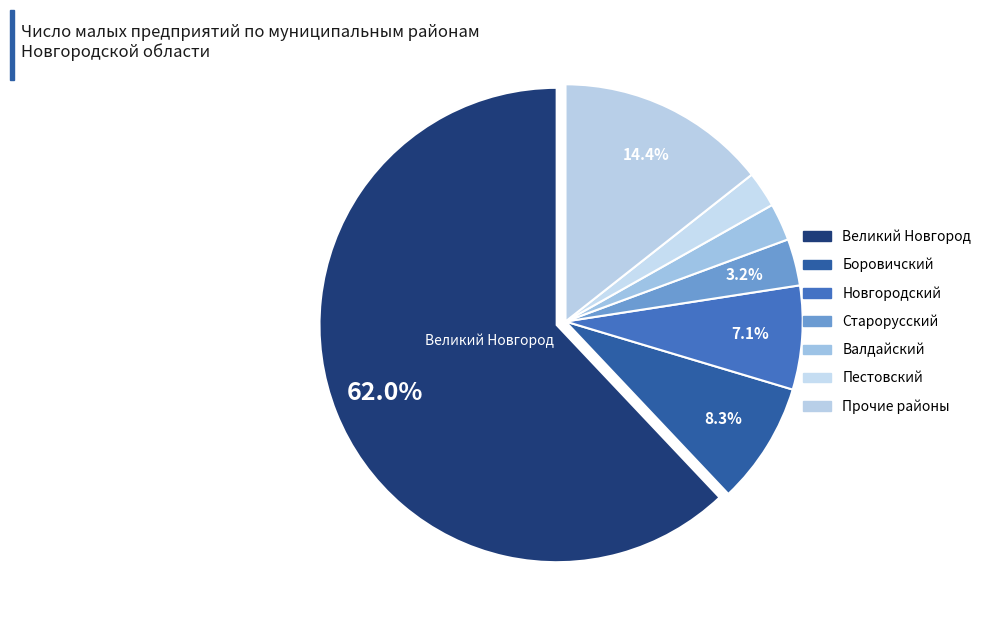

How many slices are in this pie chart?

7